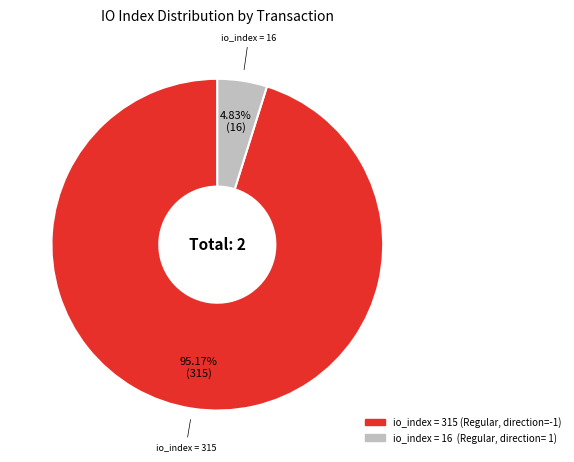

Is there any slice that represents more than half of the pie?

Yes